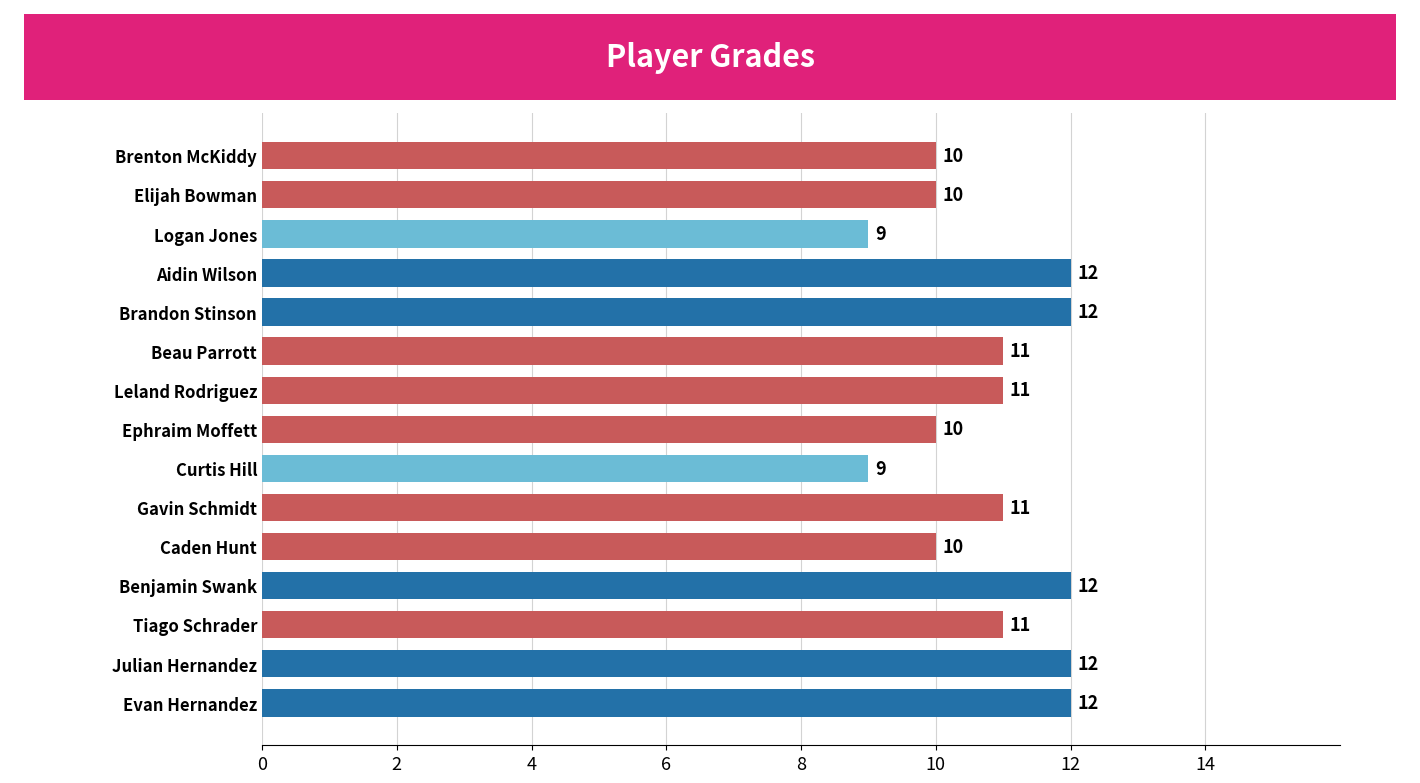

What is the difference between the maximum and minimum values?

3